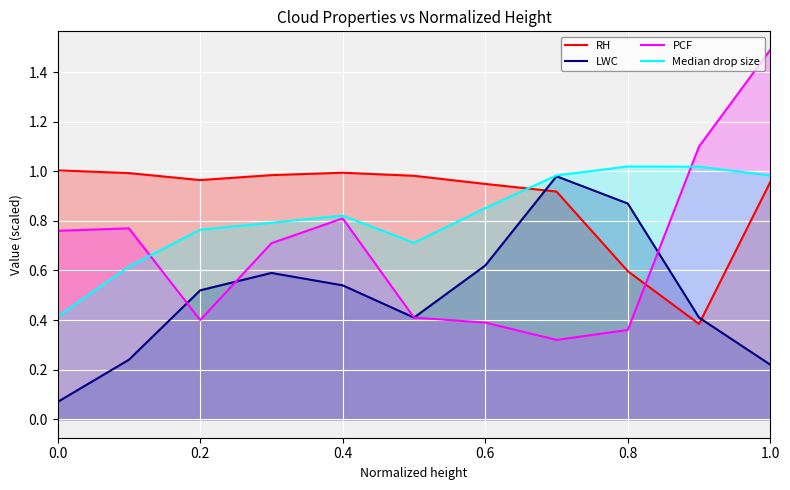

Is the value of Median drop size at 0.8 greater than the value of RH at 0.6?

Yes